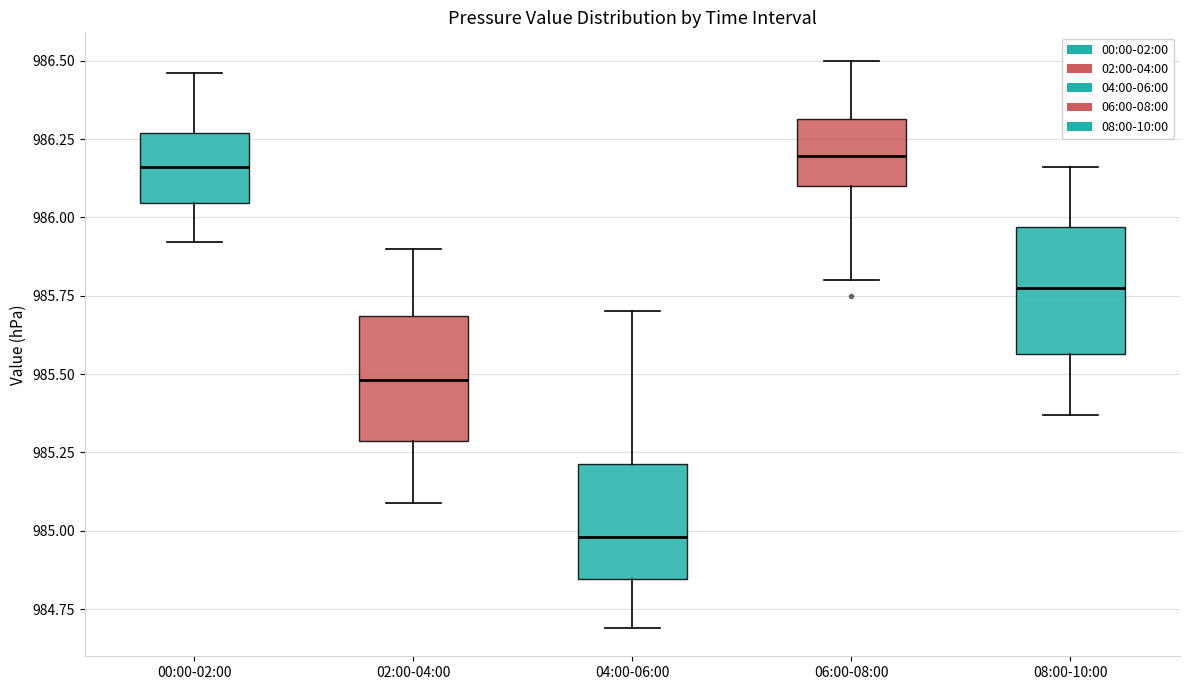

Where is the lower edge of the box for 06:00-08:00 on the y-axis? The values are not printed on the chart, so give them approximately, as read against the axis.

986.10